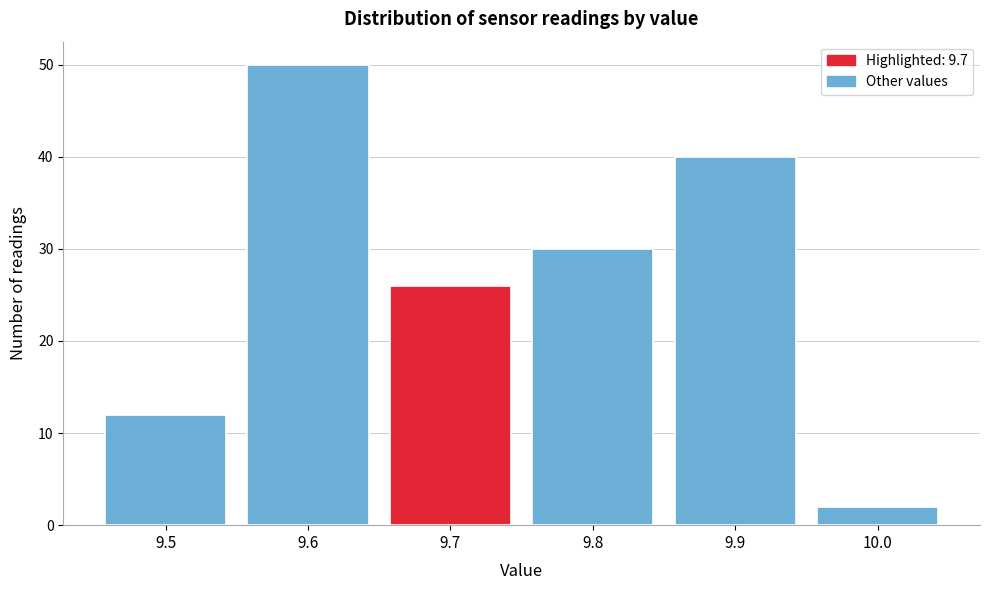

Which range on the x-axis has the tallest bar?

9.55 to 9.65